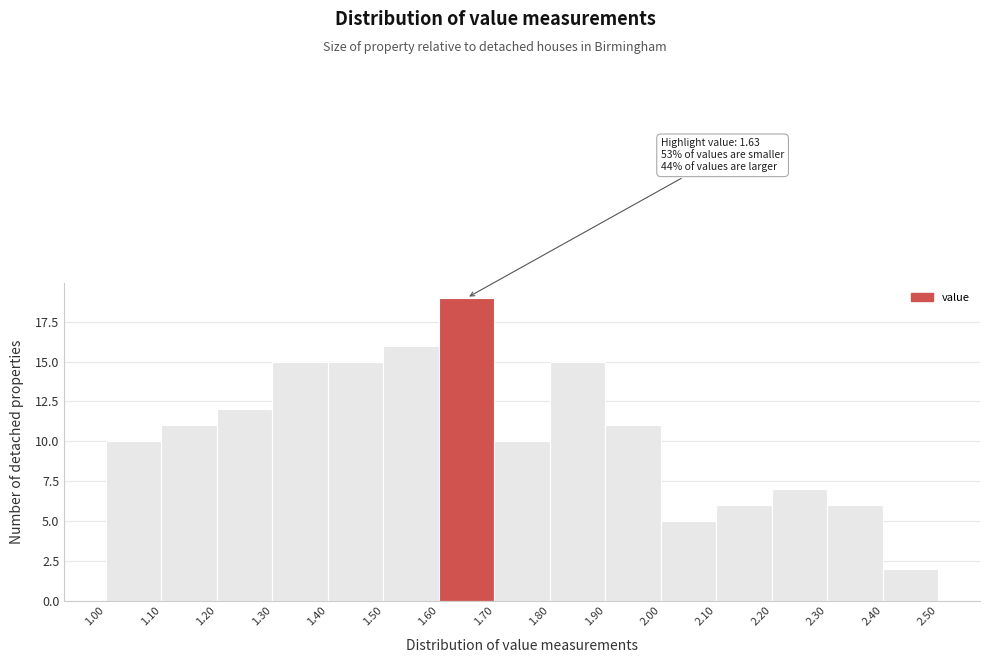

Which range on the x-axis has the tallest bar?

1.60 to 1.70